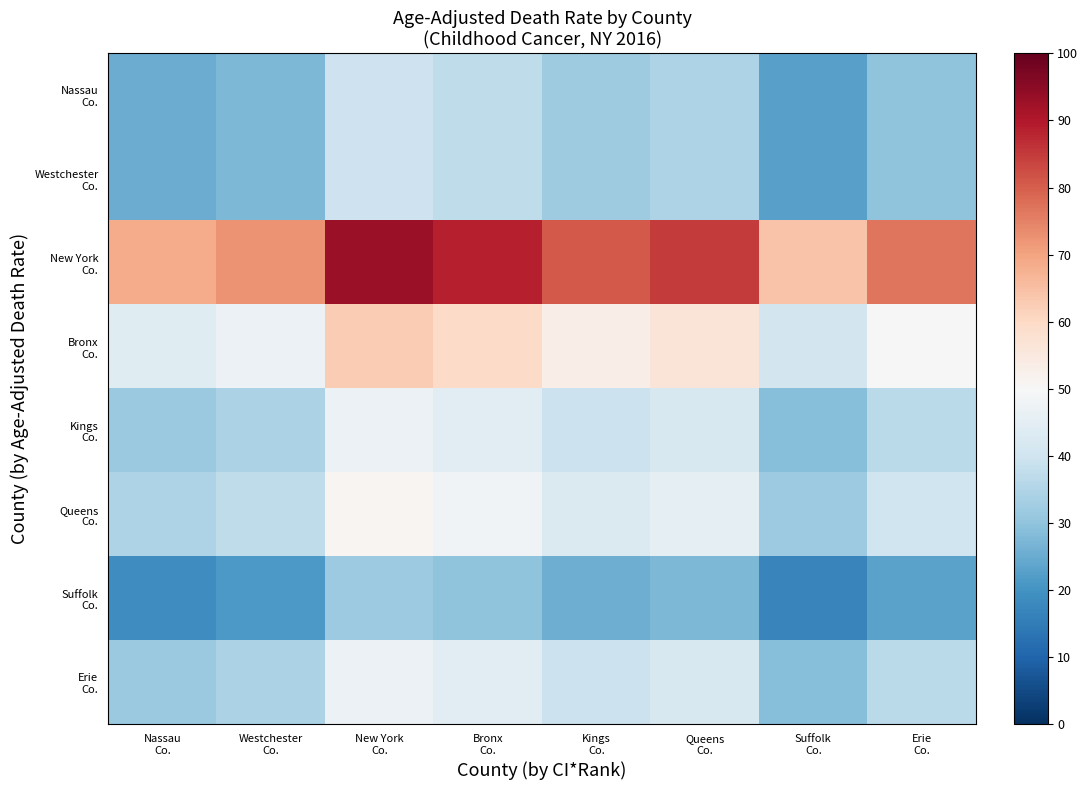

What is the minimum value shown in the chart?

17.0